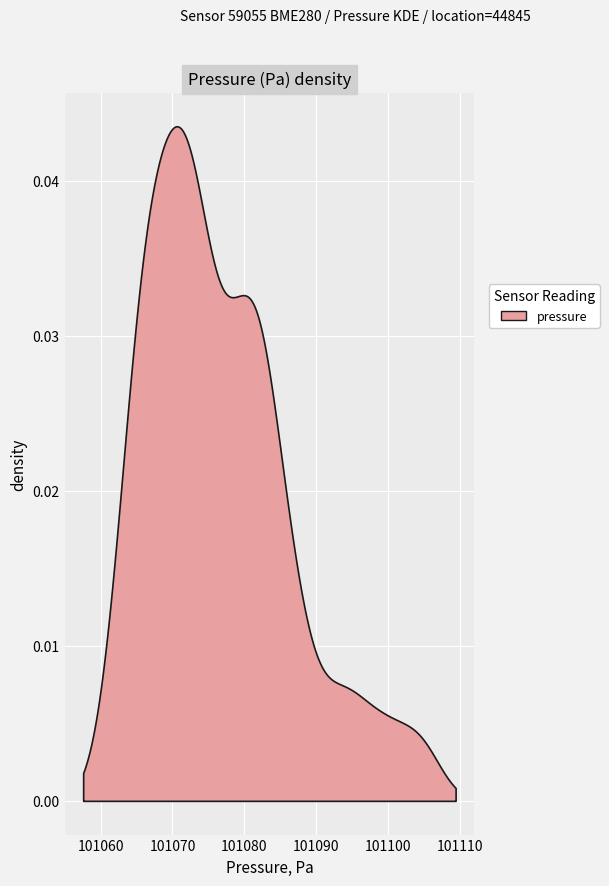

True or false: humidity and pressure intersect in this chart.

False